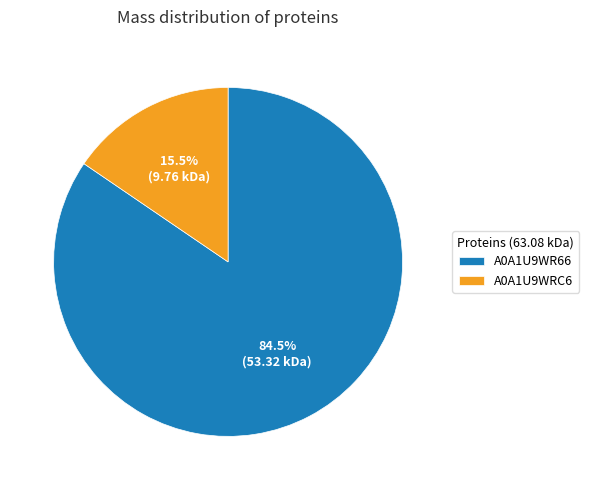

Which category accounts for the majority?

A0A1U9WR66